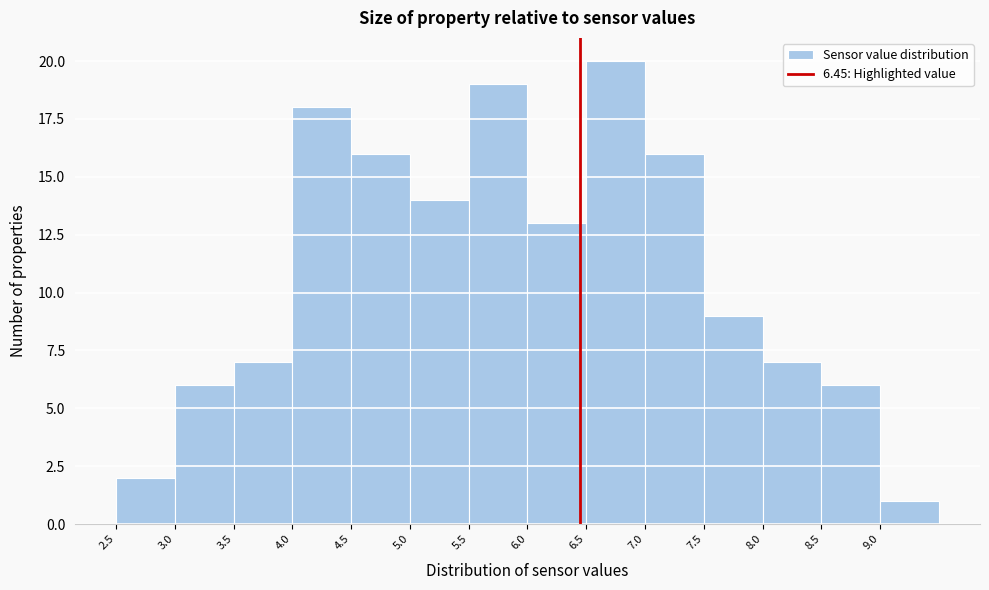

What is the height of the bar covering 9.0 to 9.5 on the x-axis? The values are not printed on the chart, so give them approximately, as read against the axis.

1